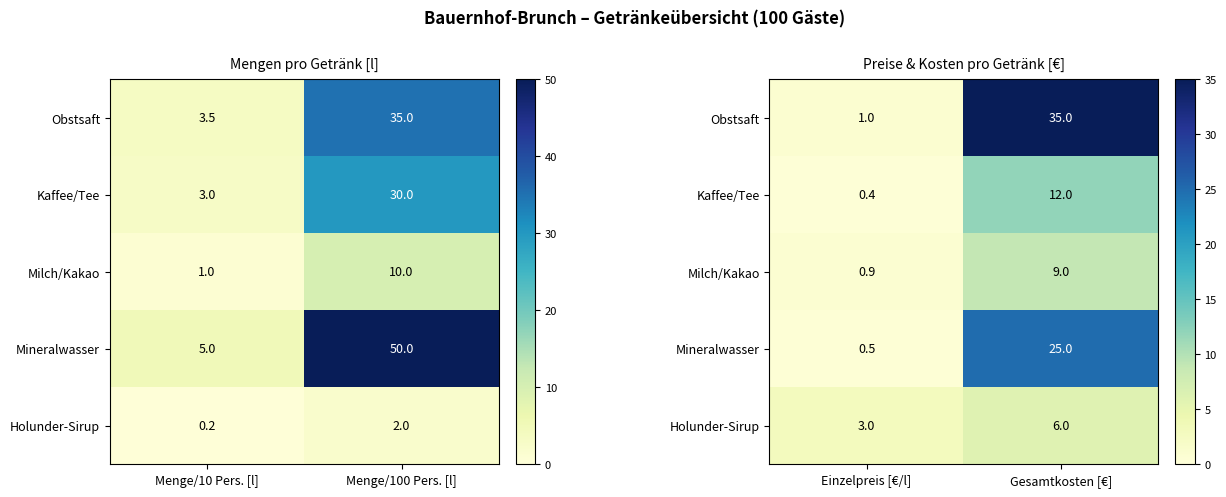

At which category is the sum across all series the highest?

Gesamtkosten [€]